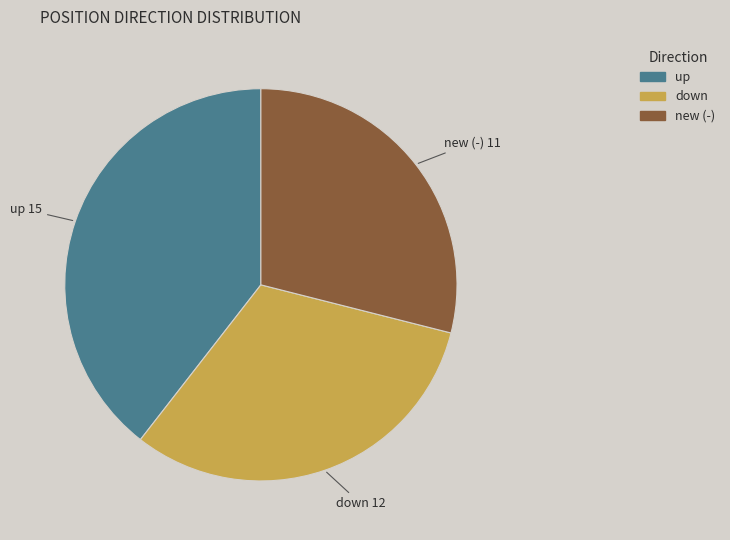

Is there any slice that represents more than half of the pie?

No